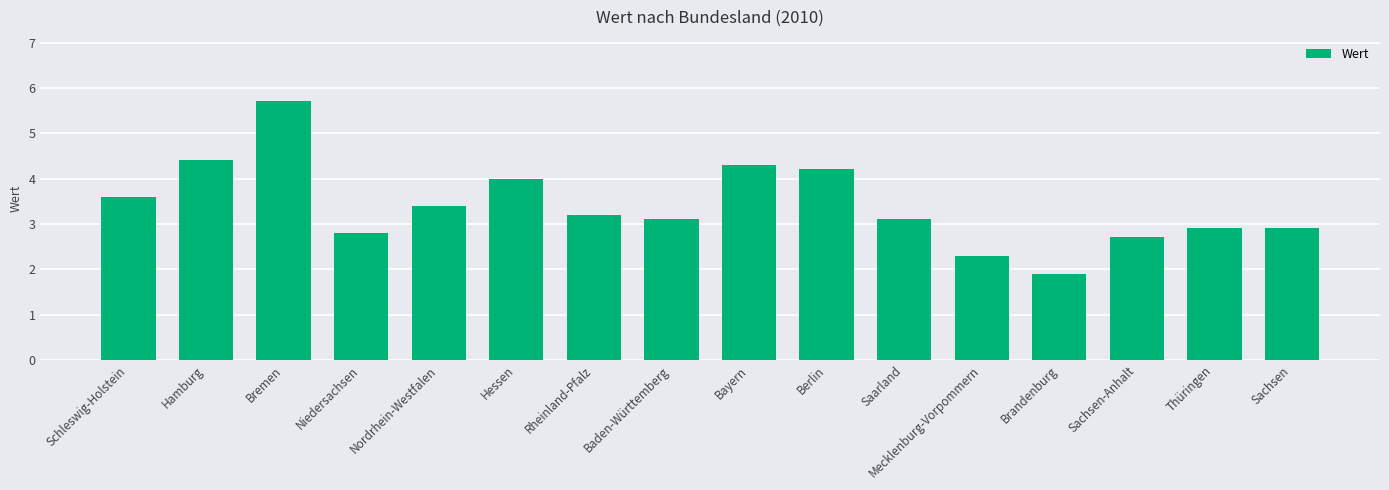

What is the value of the 9th bar from the left?

4.3